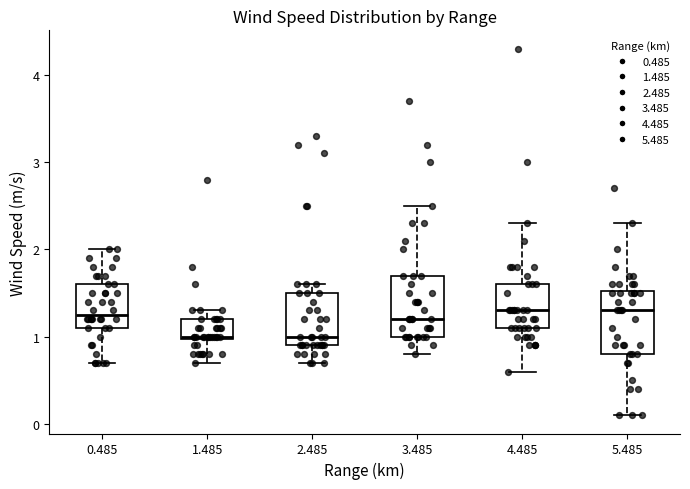

Reading left to right, transcribe this box plot: for each box, give where its median line is, the range the box spans, and where its two whiskers end, as read against the y-axis. The values are not printed on the chart, so give them approximately, as read against the axis.

0.485: median 1.3, box 1.1 to 1.6, whiskers 0.7 to 2.0
1.485: median 1.0, box 1.0 to 1.2, whiskers 0.7 to 1.3
2.485: median 1.0, box 0.9 to 1.5, whiskers 0.7 to 1.6
3.485: median 1.2, box 1.0 to 1.7, whiskers 0.8 to 2.5
4.485: median 1.3, box 1.1 to 1.6, whiskers 0.6 to 2.3
5.485: median 1.3, box 0.8 to 1.5, whiskers 0.1 to 2.3